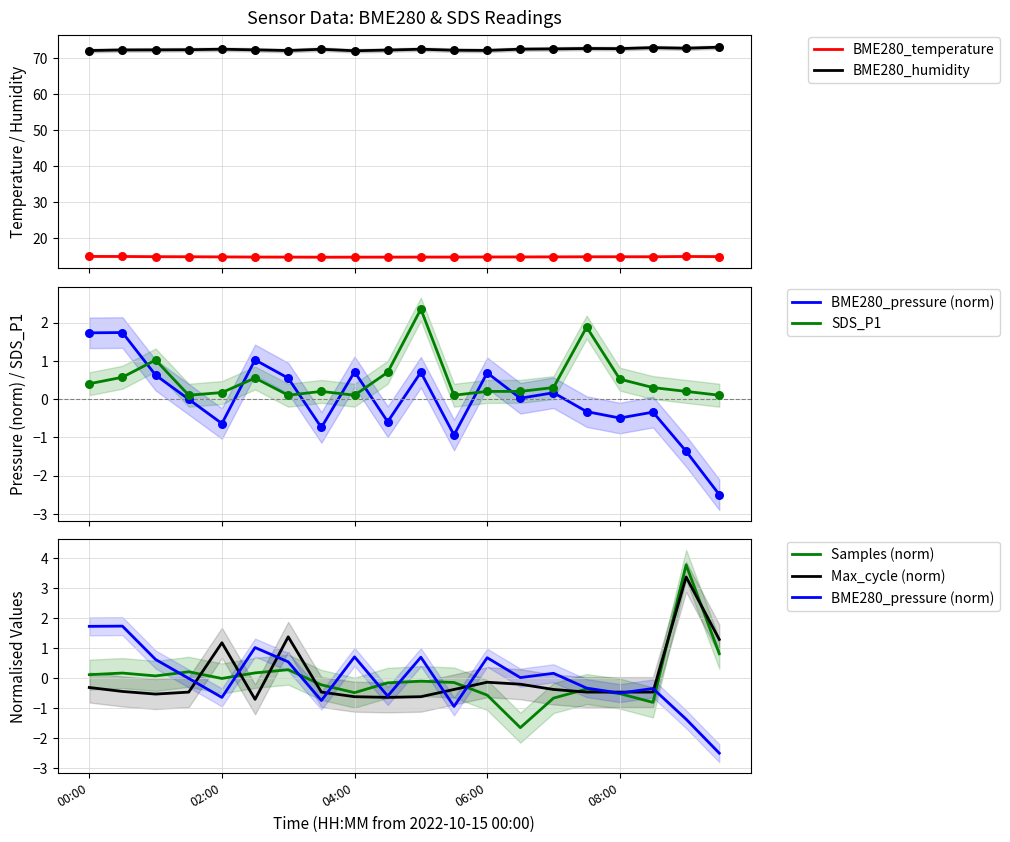

Which series reaches the minimum Y coordinate?

BME280_pressure (norm)